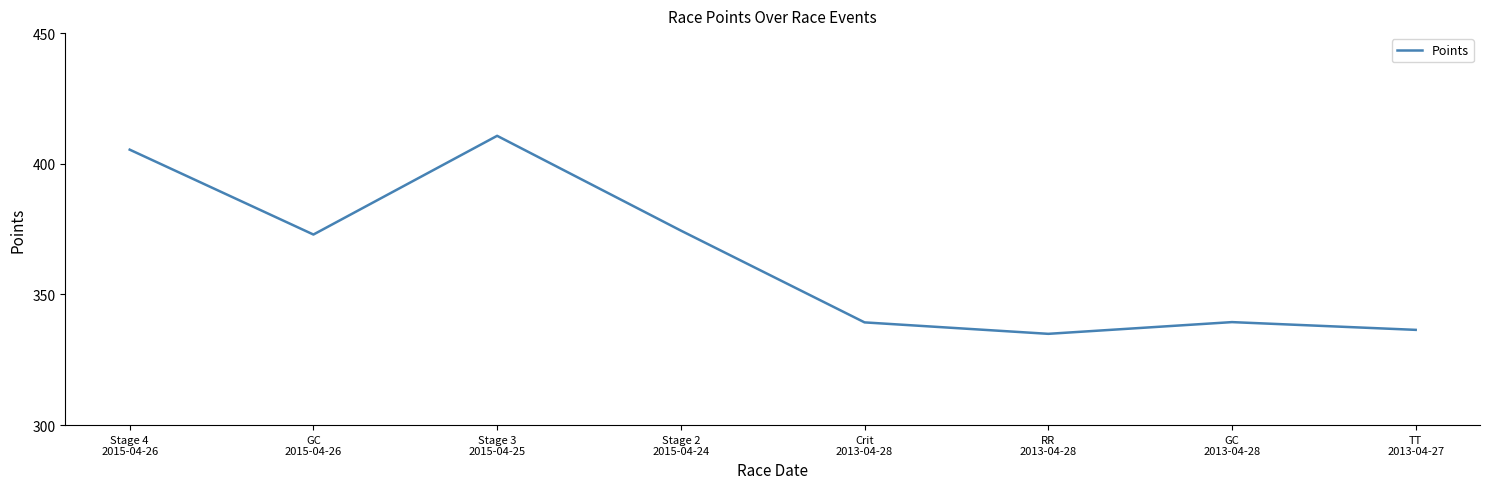

How many lines are shown in the chart?

1